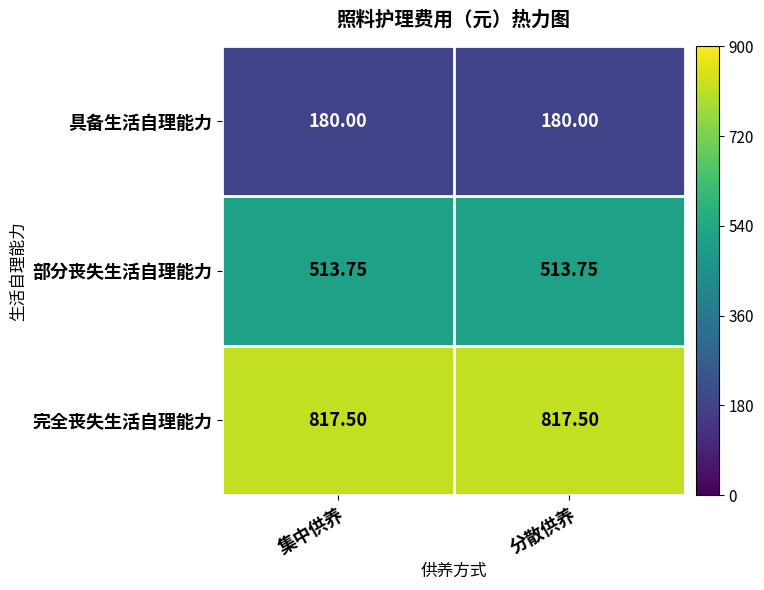

Which series has the largest total across all categories?

完全丧失生活自理能力